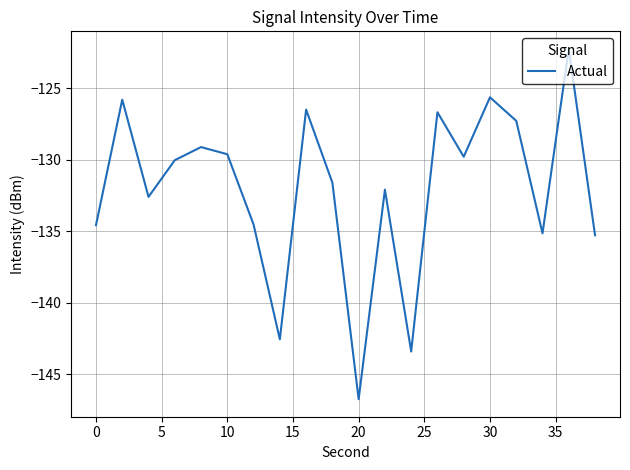

What is the smallest value displayed?

-146.8